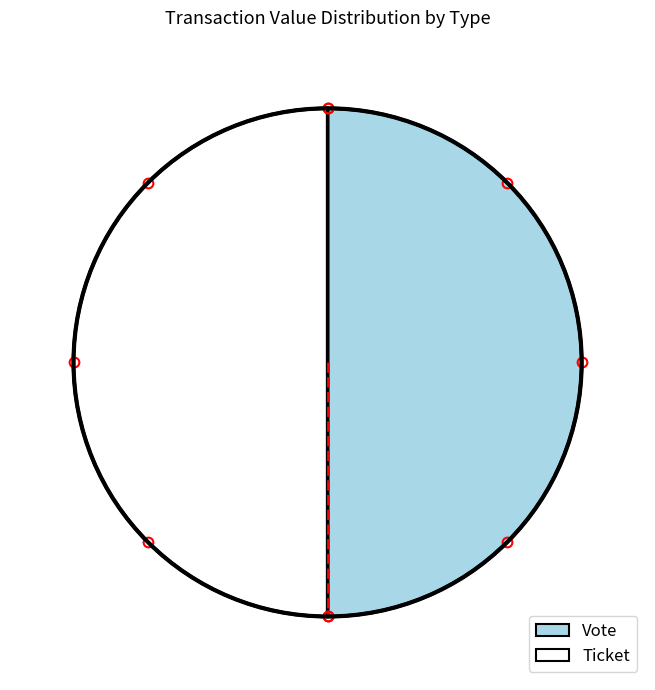

The Vote slice represents 41% of the pie. True or false?

False